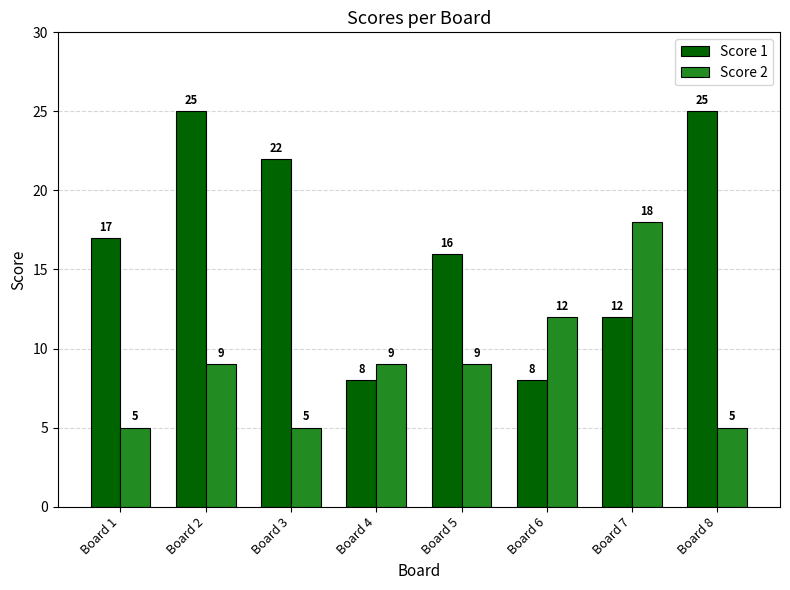

At which label is Score 1 closest to 16?

Board 5